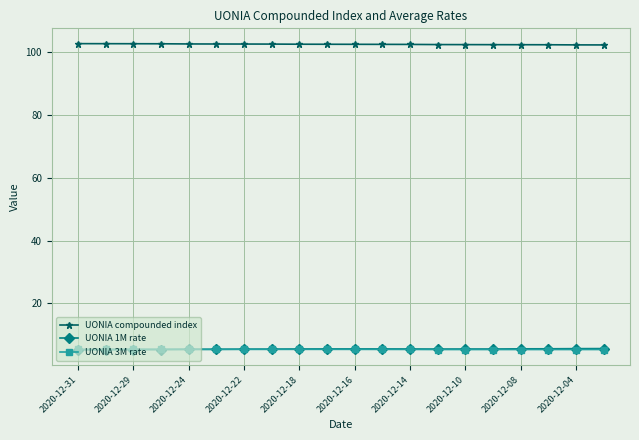

What is the sum of all UONIA 1M rate values?

108.6